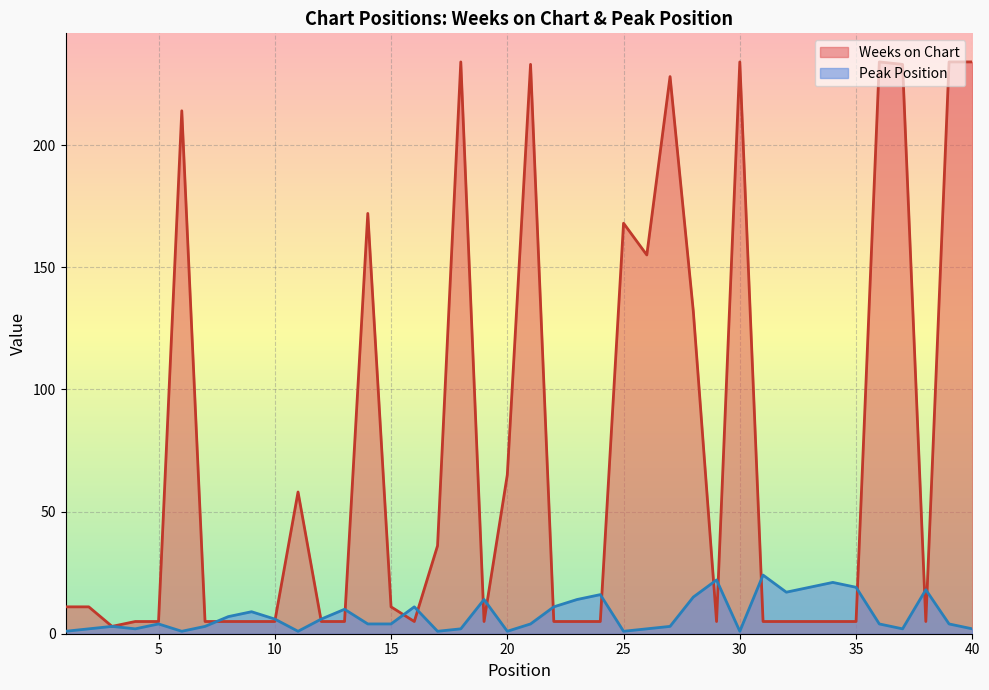

At 3, list the series in order from largest to smallest.

Weeks on Chart, Peak Position